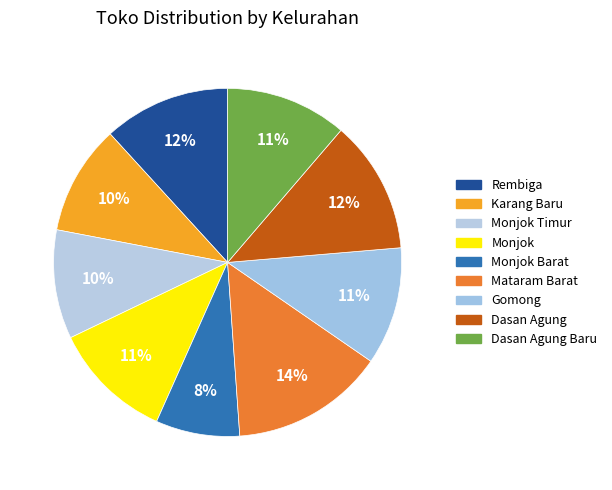

How many segments does this pie chart have?

9